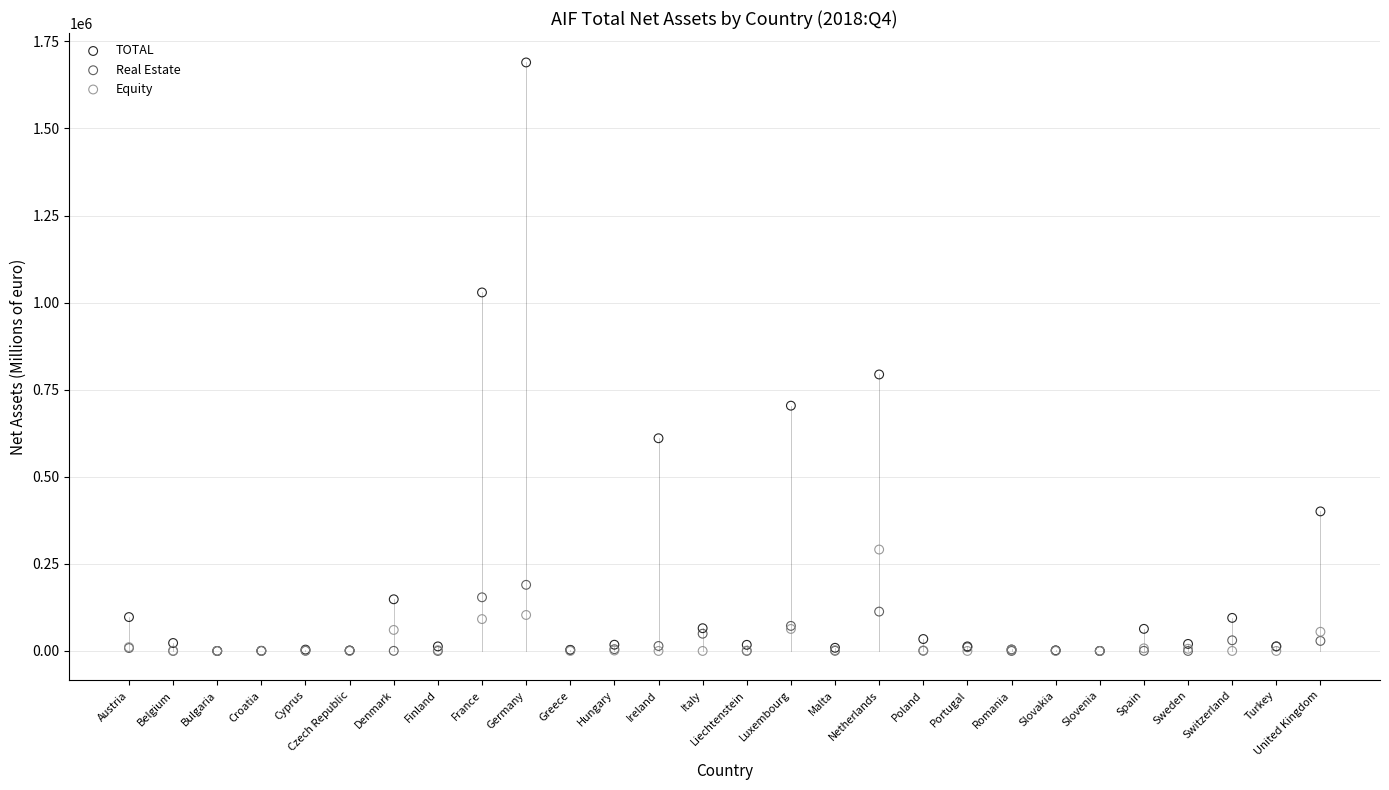

Across all series, what Y value is closest to 844795?

793761.0